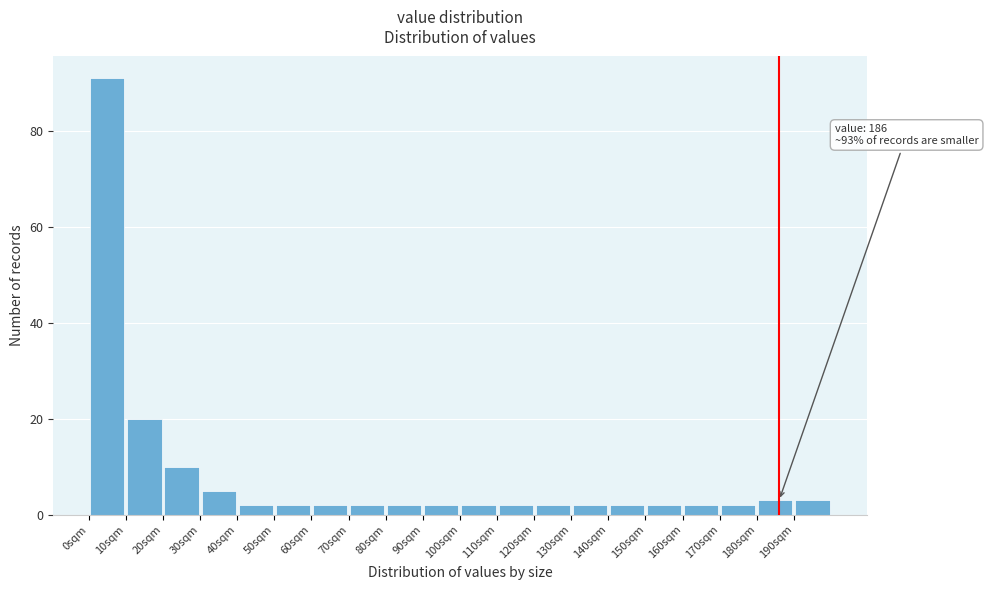

Over which range of the x-axis is the bar tallest?

0 to 10